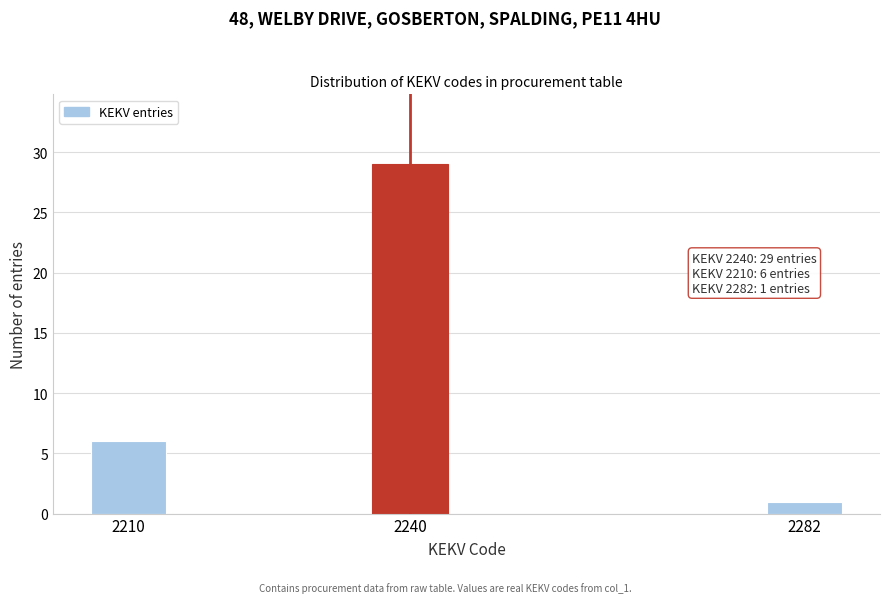

Reading left to right, what are all the values shown in this chart?

2210=6	2240=29	2282=1